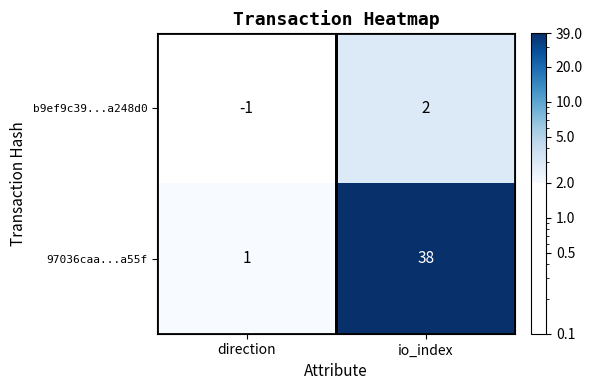

List the labels in order of b9ef9c39...a248d0 value, smallest first.

direction, io_index